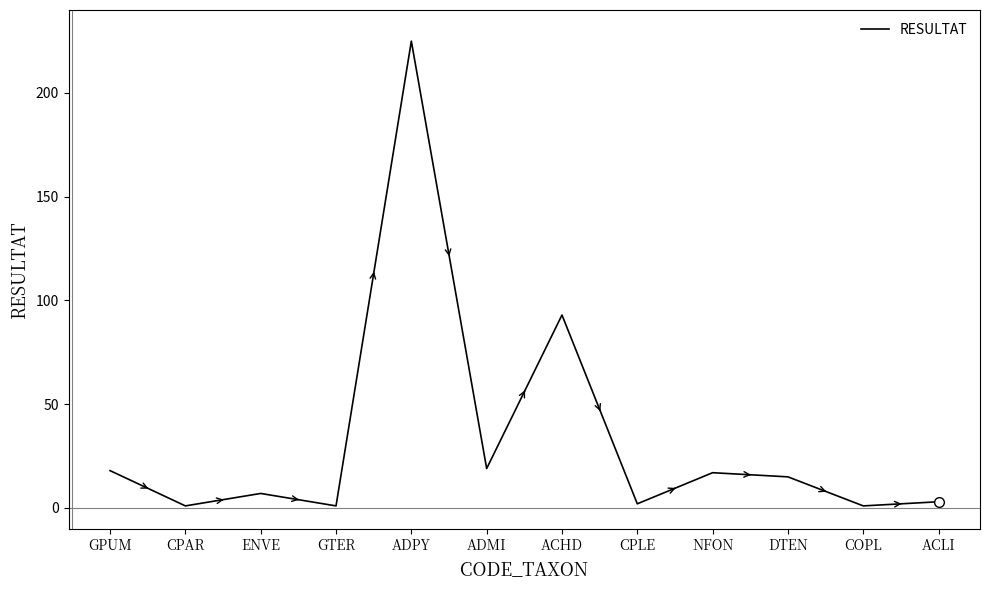

What is the ratio of the value at ACLI to the value at GTER?

3.0